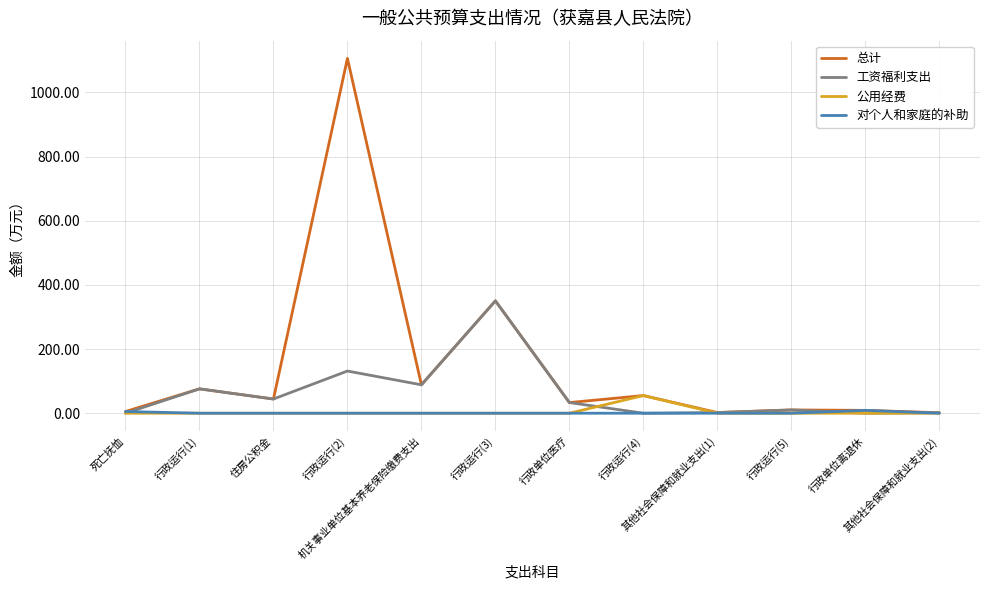

What is the greatest value displayed?

1105.9